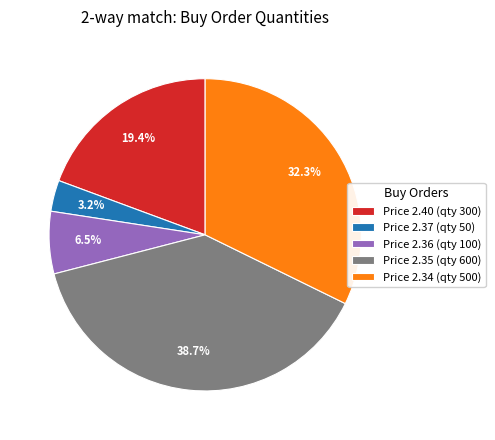

Combined, do Price 2.34 (qty 500) and Price 2.36 (qty 100) account for over 50%?

No